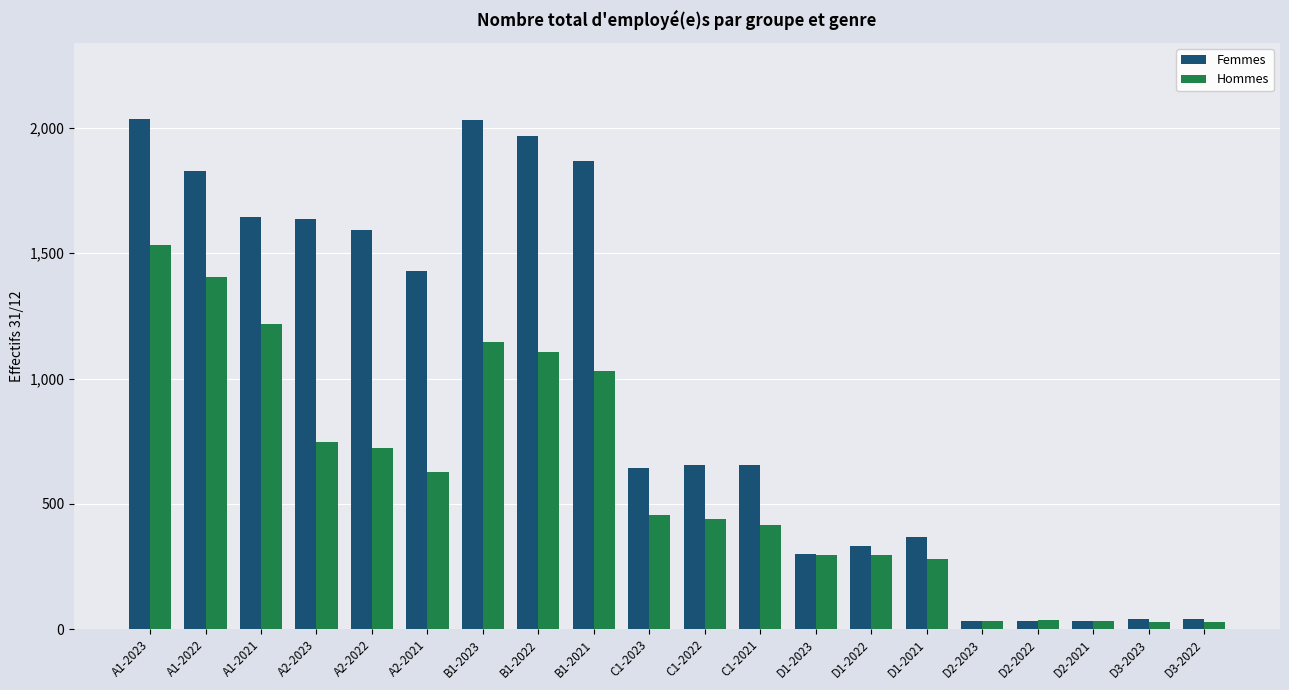

What is the sum of the Hommes values at A1-2021 and D1-2023?

1513